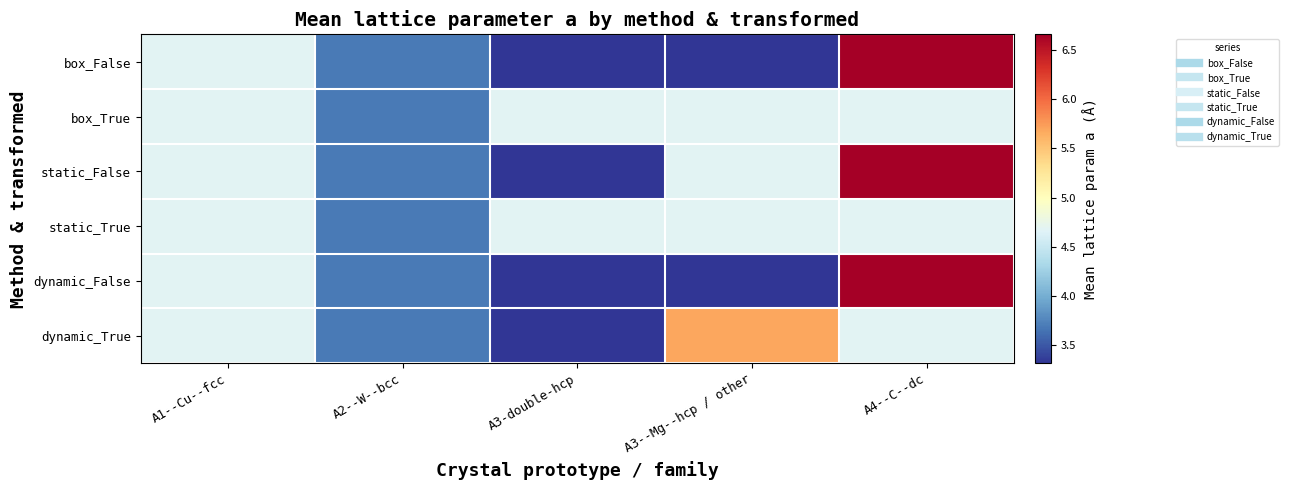

What is the difference between the highest and lowest values at A3-double-hcp?

1.4